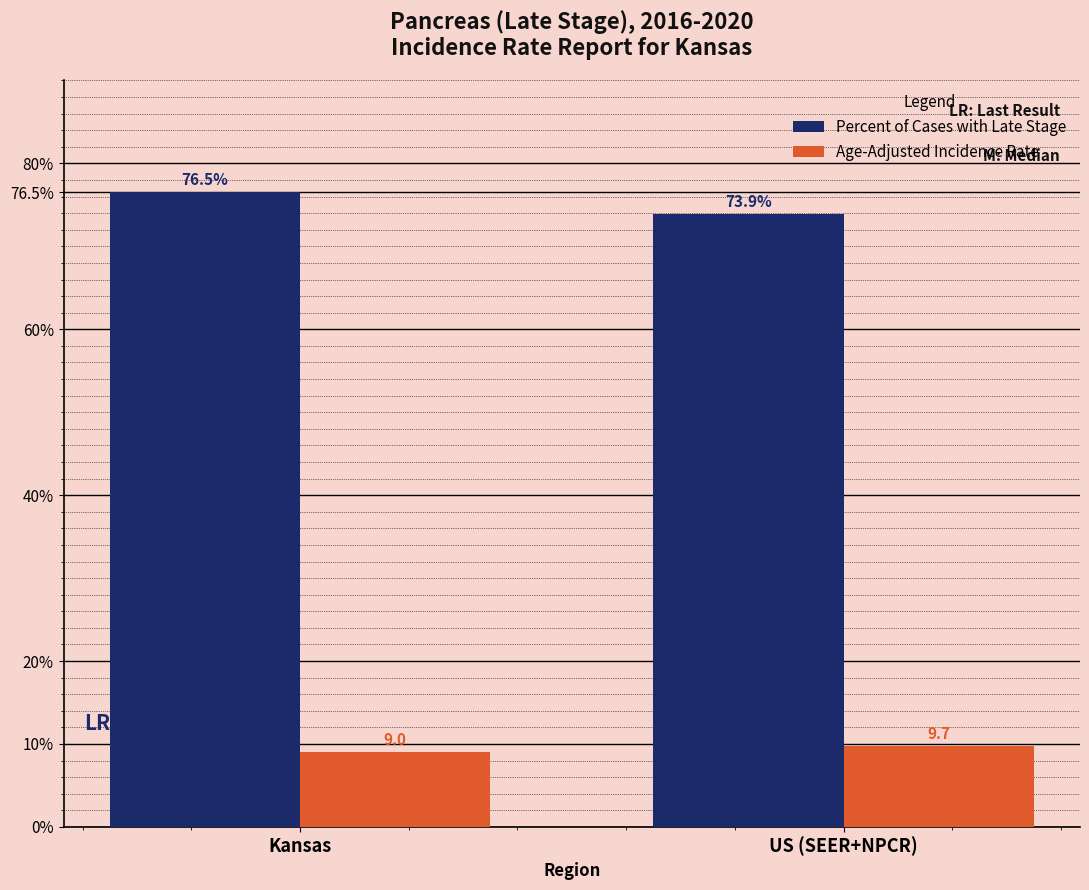

At which category does the chart reach its peak across all series?

Kansas